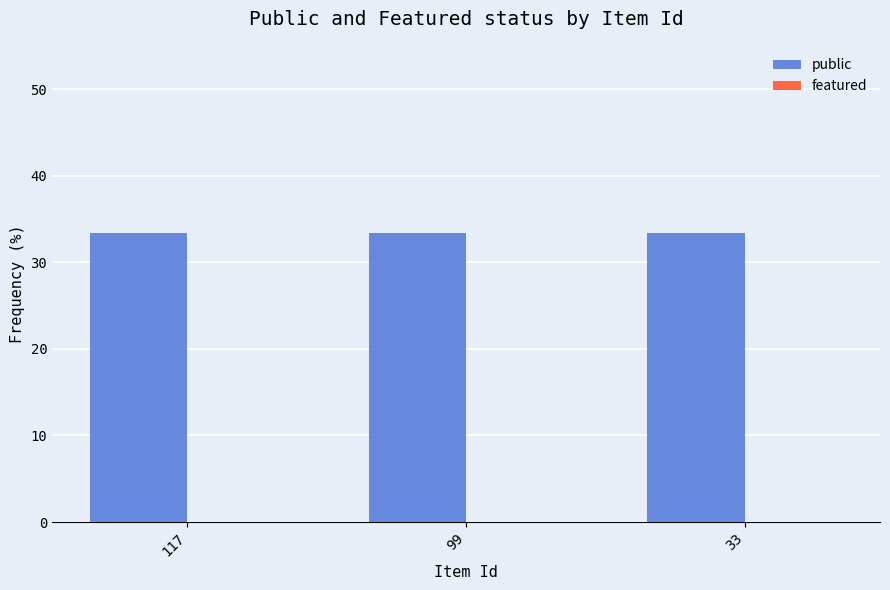

Which has a higher value, 33 or 117?

33